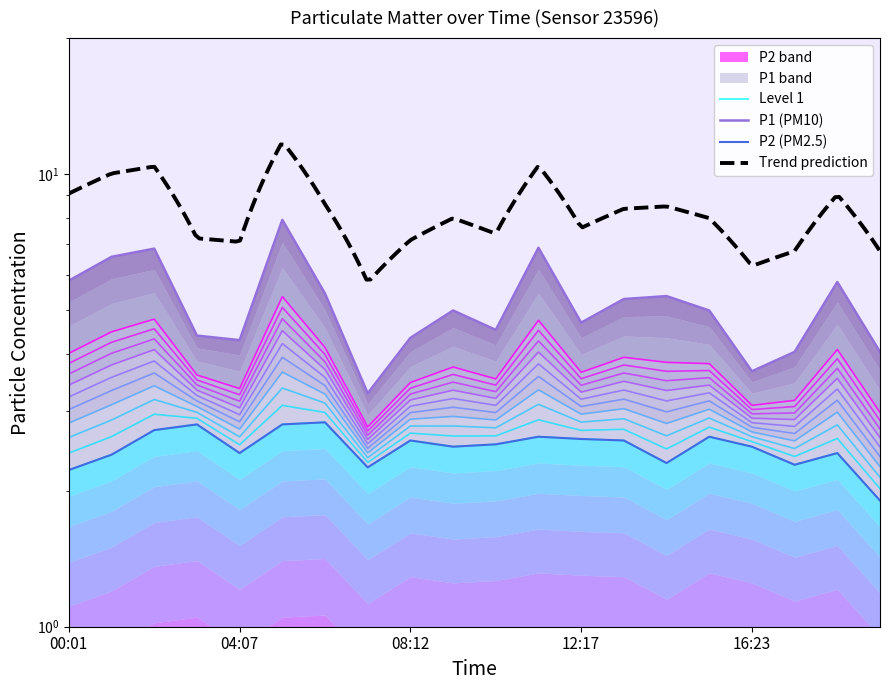

Where is the first local minimum for P2?

04:07